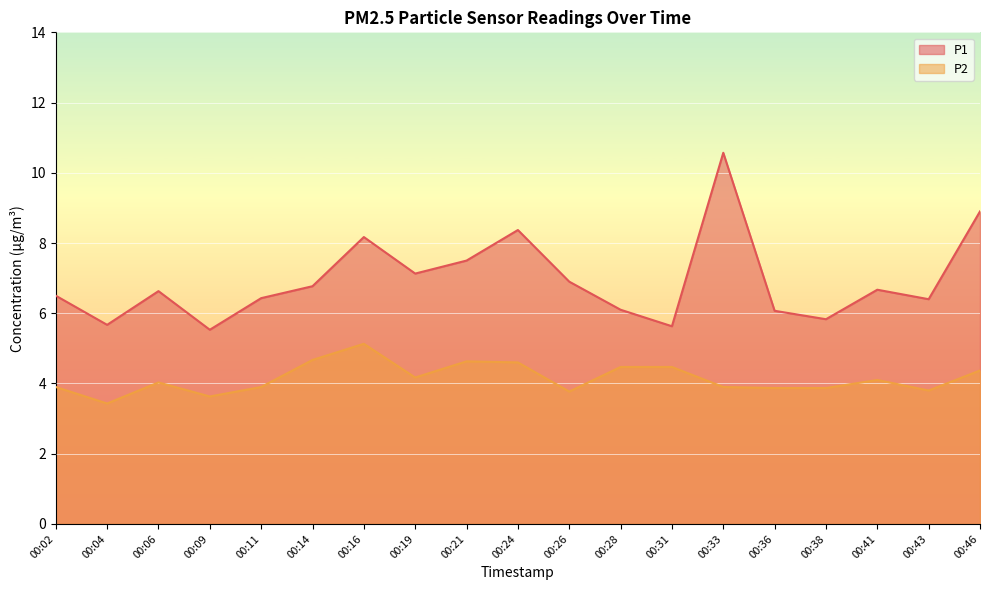

Does the chart display data point markers on the line(s)?

No